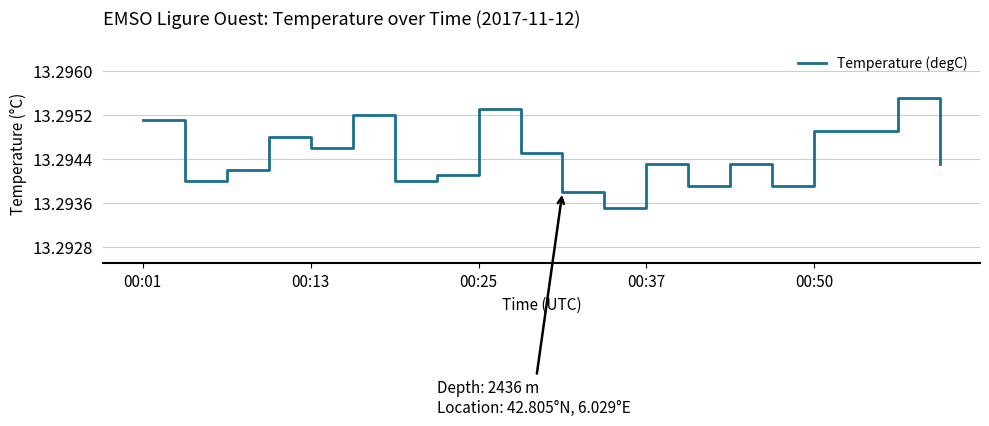

Reading right to left, list all the values displayed in this chart.

13.3	13.3	13.3	13.3	13.3	13.3	13.3	13.3	13.3	13.3	13.3	13.3	13.3	13.3	13.3	13.3	13.3	13.3	13.3	13.3